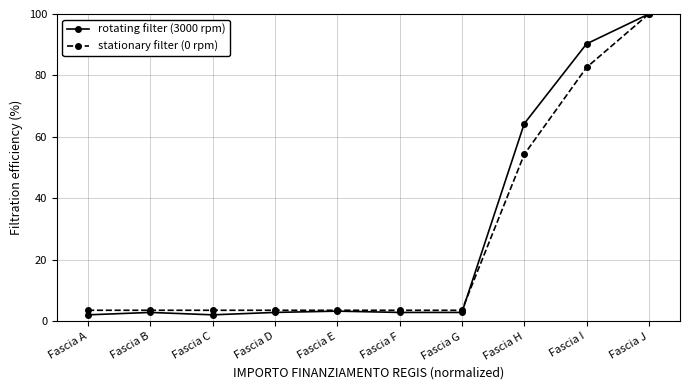

True or false: rotating filter (3000 rpm) has a value of 64.3 at Fascia H.

True